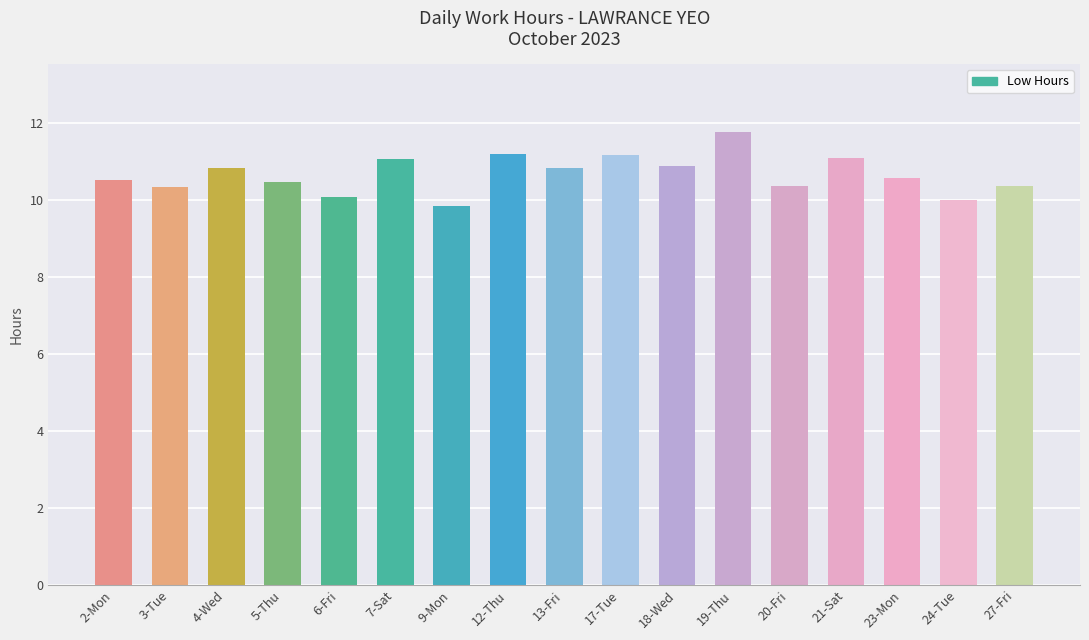

How many series are shown in this chart?

1